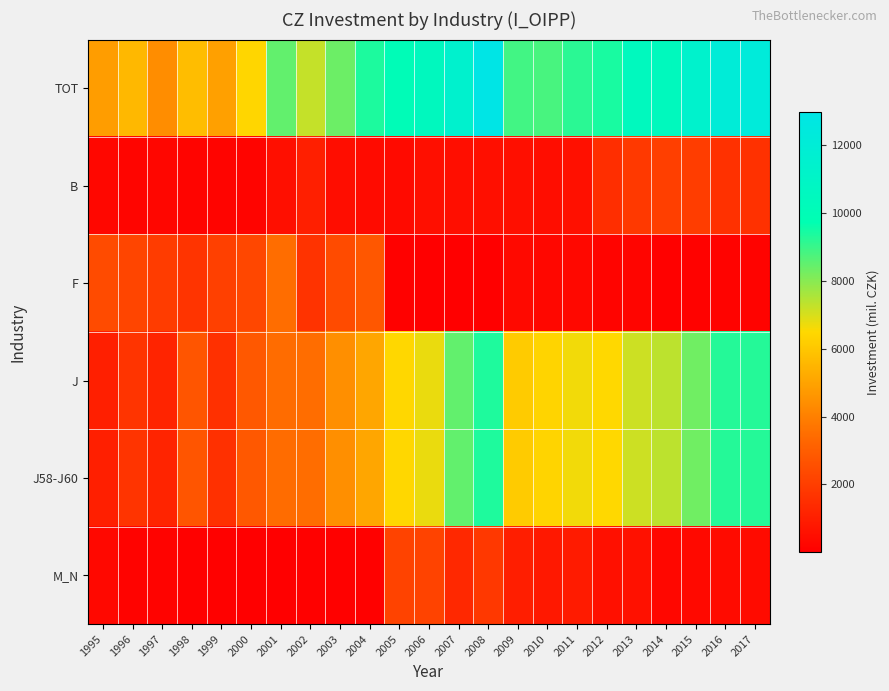

Which category has the lowest value across all series?

2007